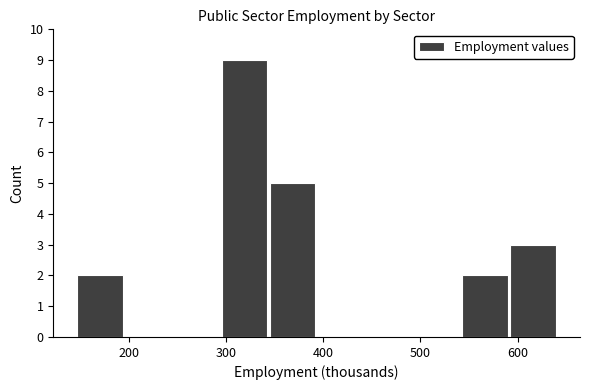

Reading left to right, transcribe this chart: for each bar, give the range it covers on the x-axis and its height. Neither the bar edges nor the heights are printed on the chart, so give them approximately, as read against the axes.

150 to 200: 2
200 to 250: 0
250 to 300: 0
300 to 350: 9
350 to 390: 5
390 to 440: 0
440 to 490: 0
490 to 540: 0
540 to 590: 2
590 to 640: 3